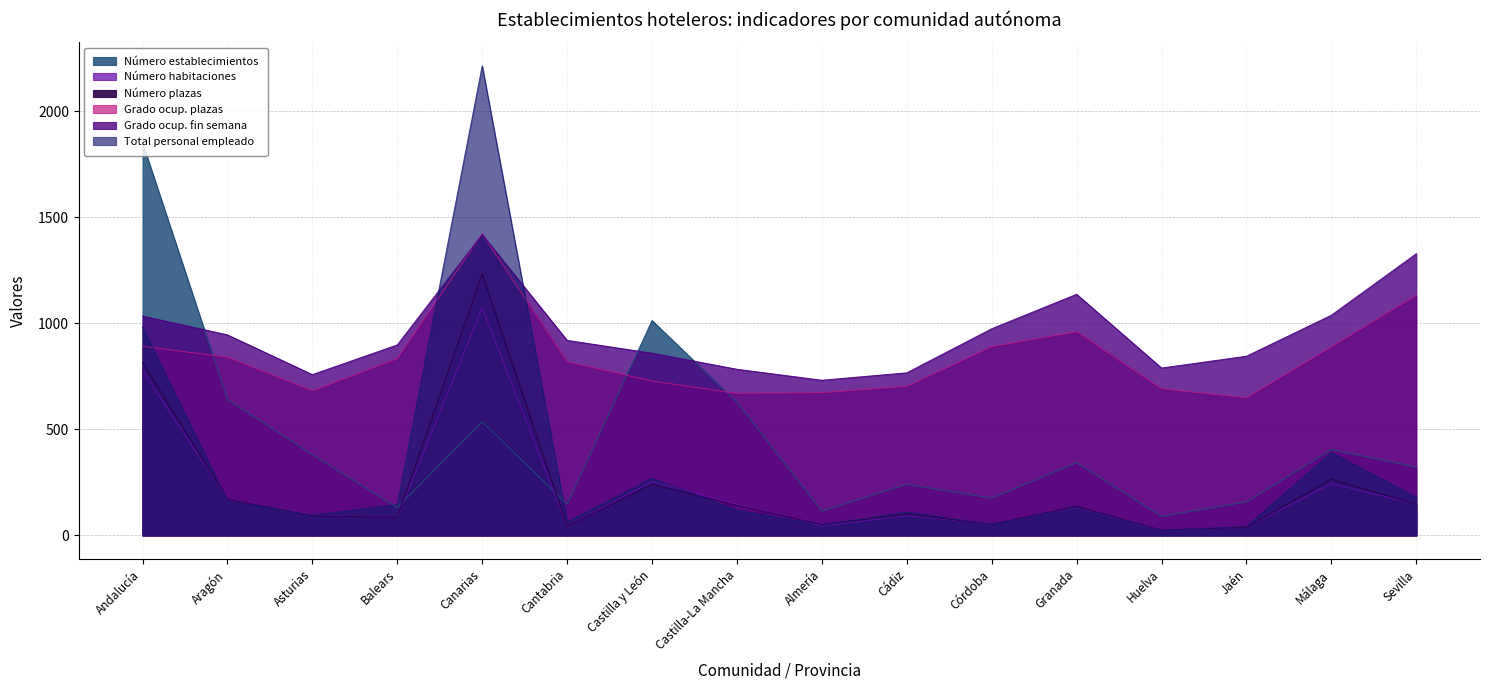

Reading right to left, extract all data points from this chart.

Número establecimientos: Sevilla=322.0	Málaga=405.0	Jaén=158.0	Huelva=90.0	Granada=343.0	Córdoba=176.0	Cádiz=241.0	Almería=115.0	Castilla-La Mancha=628.0	Castilla y León=1013.0	Cantabria=147.0	Canarias=536.0	Balears=131.0	Asturias=381.0	Aragón=641.0	Andalucía=1851.0
Número habitaciones: Sevilla=147.6	Málaga=244.2	Jaén=39.0	Huelva=23.0	Granada=131.0	Córdoba=52.7	Cádiz=94.0	Almería=44.0	Castilla-La Mancha=146.2	Castilla y León=253.2	Cantabria=43.5	Canarias=1073.9	Balears=85.0	Asturias=95.3	Aragón=170.7	Andalucía=775.5
Número plazas: Sevilla=147.0	Málaga=265.1	Jaén=38.3	Huelva=24.6	Granada=136.9	Córdoba=52.5	Cádiz=100.1	Almería=50.7	Castilla-La Mancha=141.0	Castilla y León=241.2	Cantabria=42.5	Canarias=1234.1	Balears=85.0	Asturias=92.7	Aragón=170.6	Andalucía=815.2
Grado ocup. plazas: Sevilla=1132.5	Málaga=889.2	Jaén=648.5	Huelva=691.5	Granada=960.0	Córdoba=890.0	Cádiz=702.8	Almería=672.8	Castilla-La Mancha=669.2	Castilla y León=728.0	Cantabria=818.5	Canarias=1421.5	Balears=833.5	Asturias=682.0	Aragón=840.0	Andalucía=891.5
Grado ocup. fin semana: Sevilla=1328.0	Málaga=1038.0	Jaén=844.8	Huelva=789.0	Granada=1136.8	Córdoba=974.2	Cádiz=766.5	Almería=731.5	Castilla-La Mancha=783.2	Castilla y León=859.0	Cantabria=919.5	Canarias=1418.5	Balears=898.0	Asturias=758.0	Aragón=945.5	Andalucía=1033.8
Total personal empleado: Sevilla=180.2	Málaga=390.3	Jaén=42.6	Huelva=24.2	Granada=132.3	Córdoba=52.2	Cádiz=110.2	Almería=49.7	Castilla-La Mancha=119.9	Castilla y León=269.6	Cantabria=64.2	Canarias=2213.7	Balears=145.1	Asturias=95.5	Aragón=162.9	Andalucía=981.8